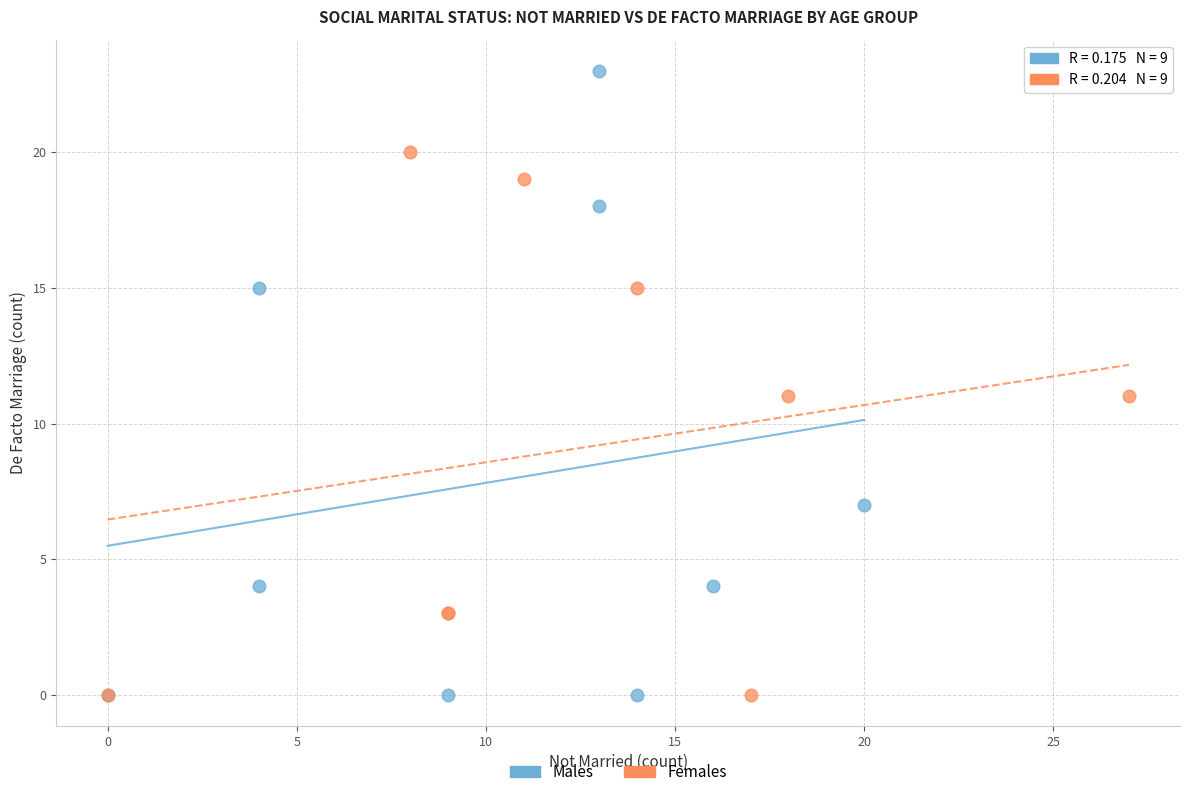

Which series contains the highest Y value?

Males